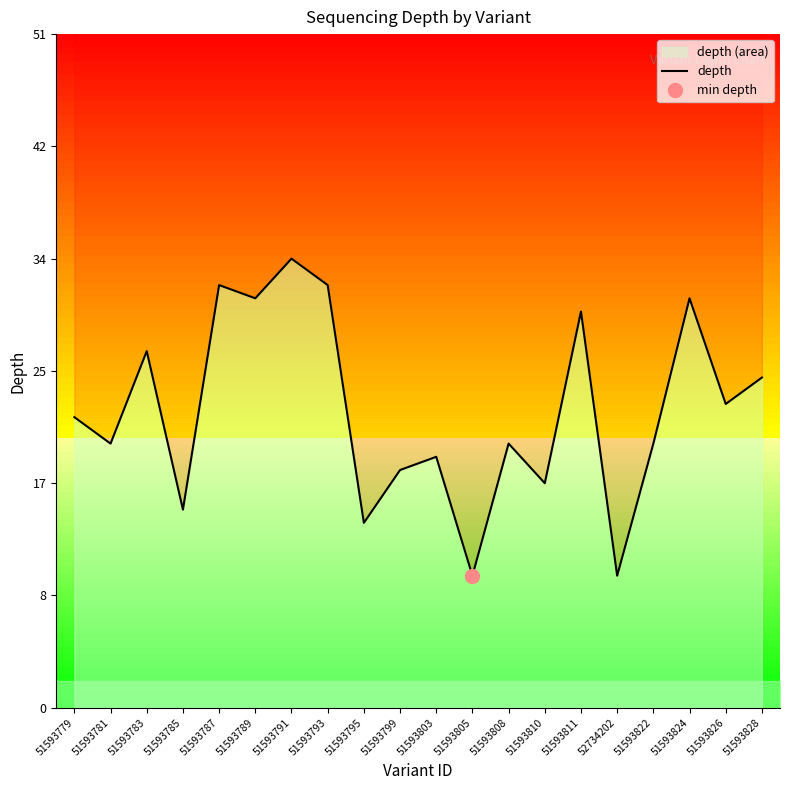

Reading left to right, what are all the values shown in this chart?

51593779=22	51593781=20	51593783=27	51593785=15	51593787=32	51593789=31	51593791=34	51593793=32	51593795=14	51593799=18	51593803=19	51593805=10	51593808=20	51593810=17	51593811=30	52734202=10	51593822=20	51593824=31	51593826=23	51593828=25